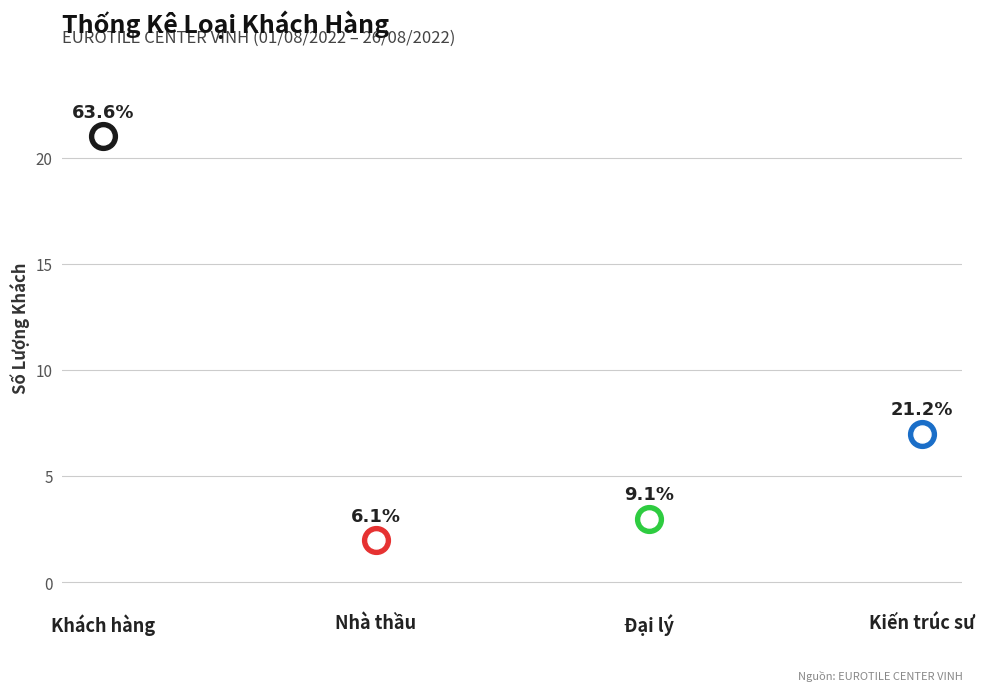

What is the change in value from Khách hàng to Đại lý?

-18